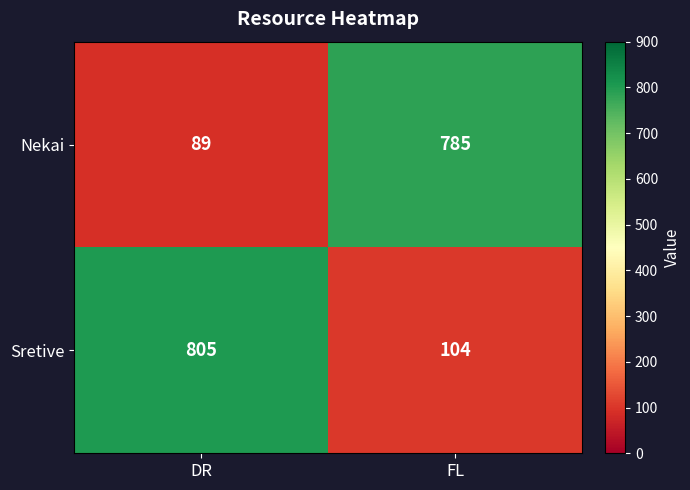

Is it true that Sretive equals 310 at DR?

False